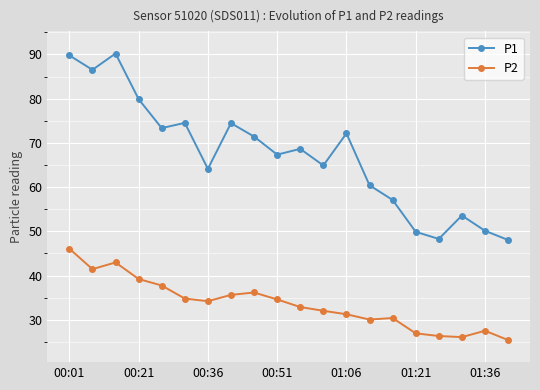

List the series in order of their overall mean, highest first.

P1, P2